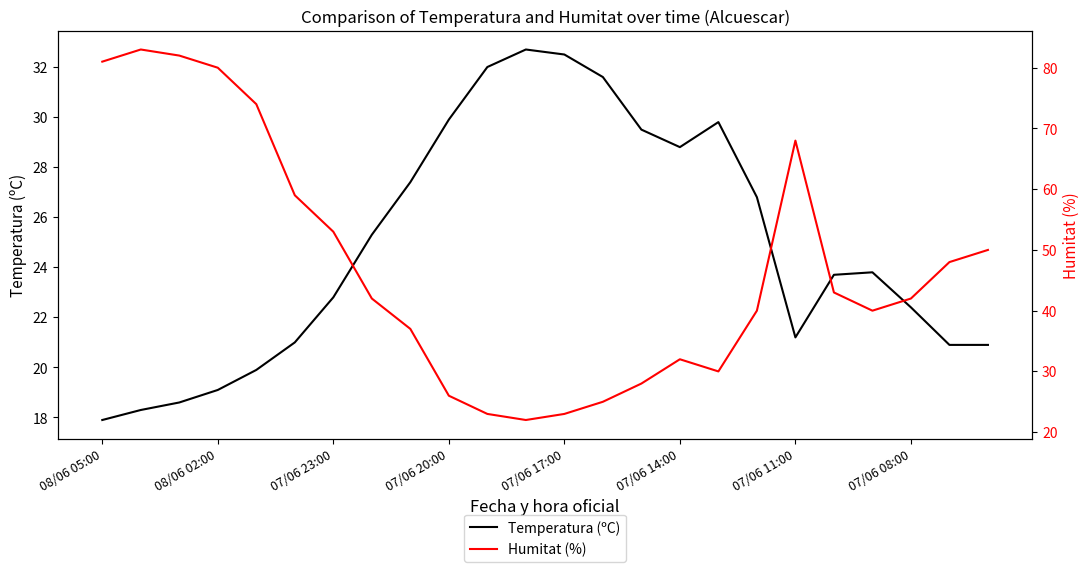

What is the total value across all series at 08/06 05:00?

98.9